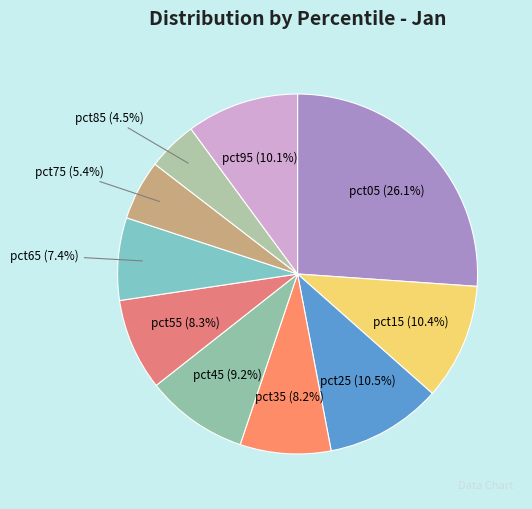

To the nearest percent, what percentage of the pie is pct45?

9%